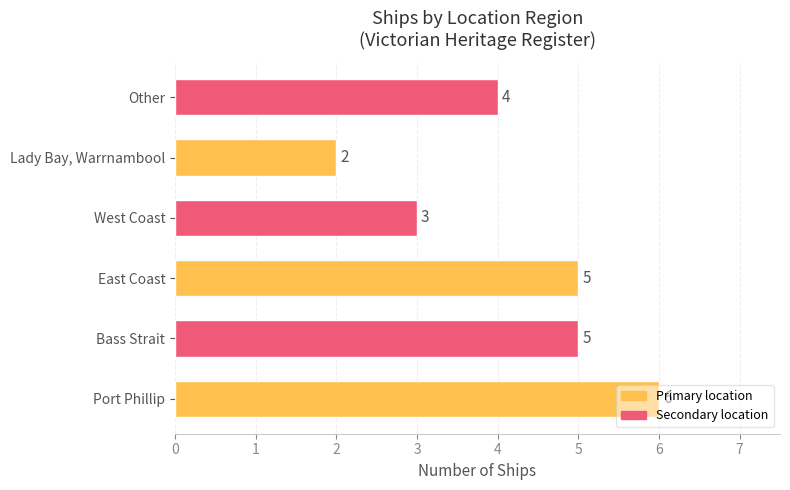

Approximately how many times larger is the value at Port Phillip compared to East Coast?

1.2